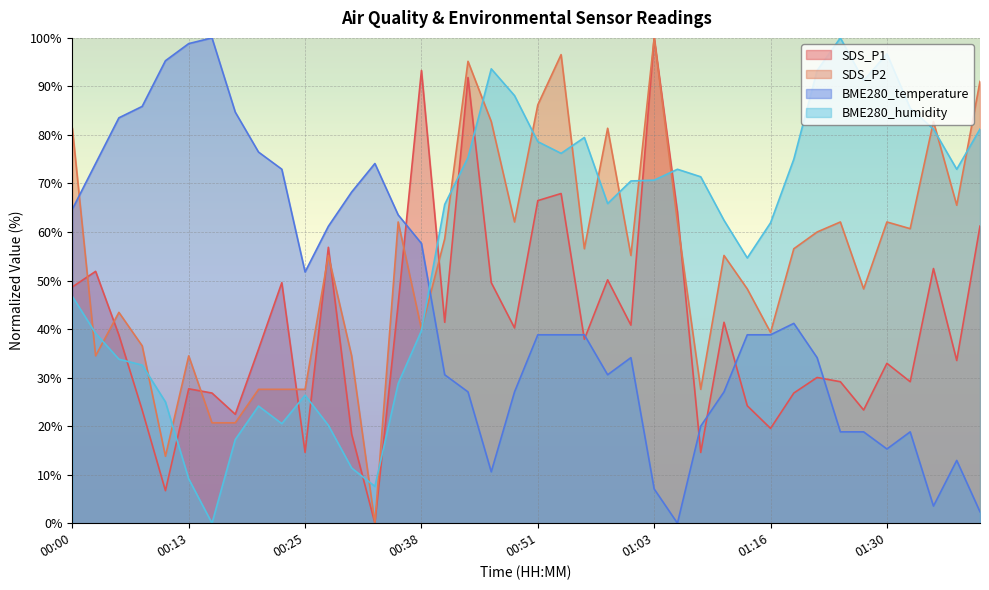

Is it true that BME280_humidity equals 49.5 at 00:15?

False